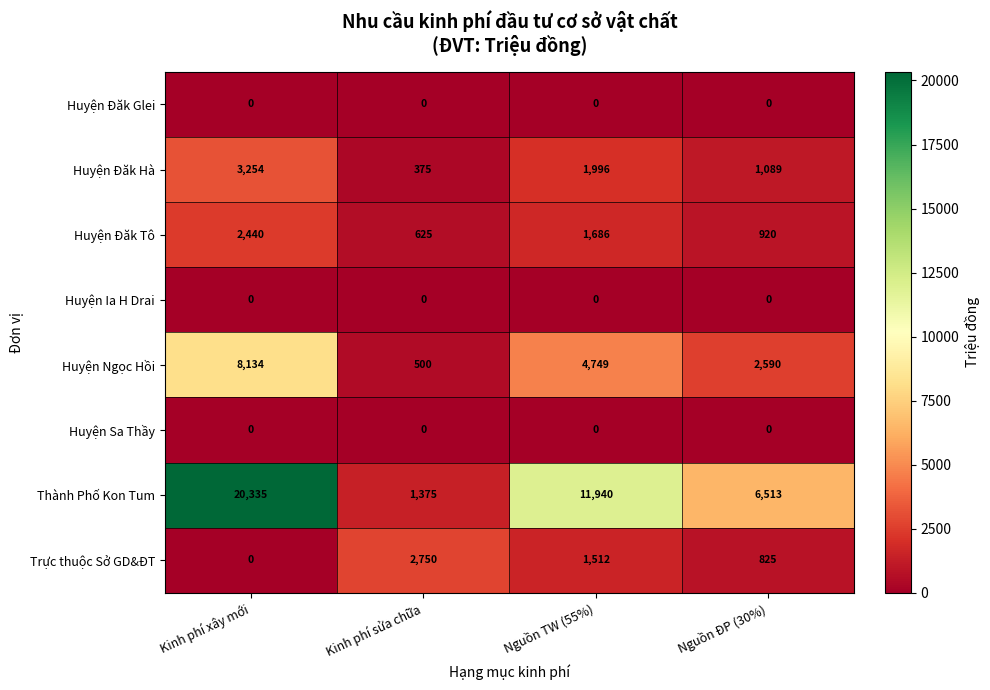

True or false: Huyện Đăk Glei has a value of 0 at Nguồn TW (55%).

True